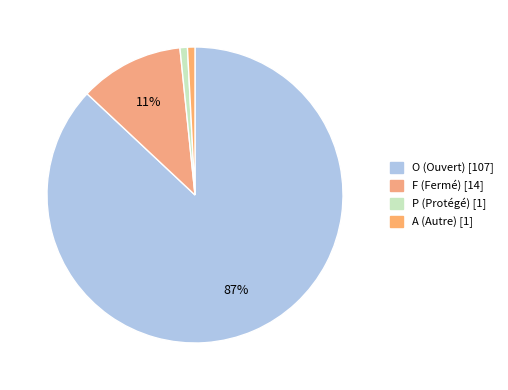

How many segments does this pie chart have?

4